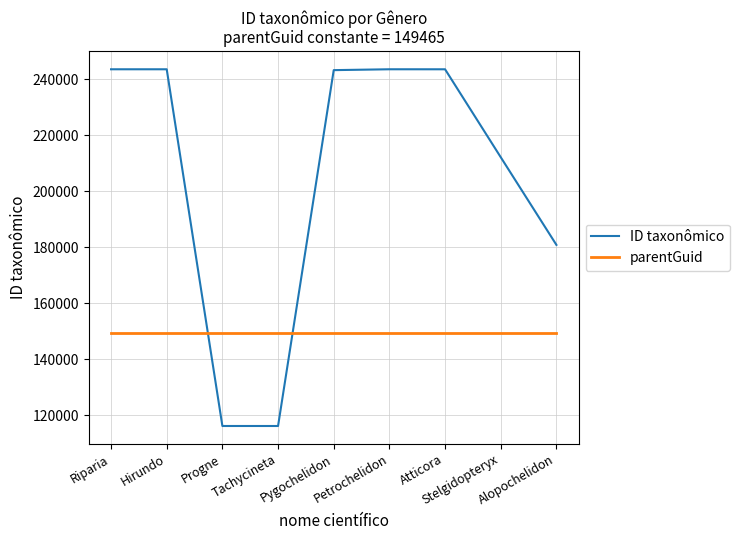

What is the minimum value for ID taxonômico?

116192